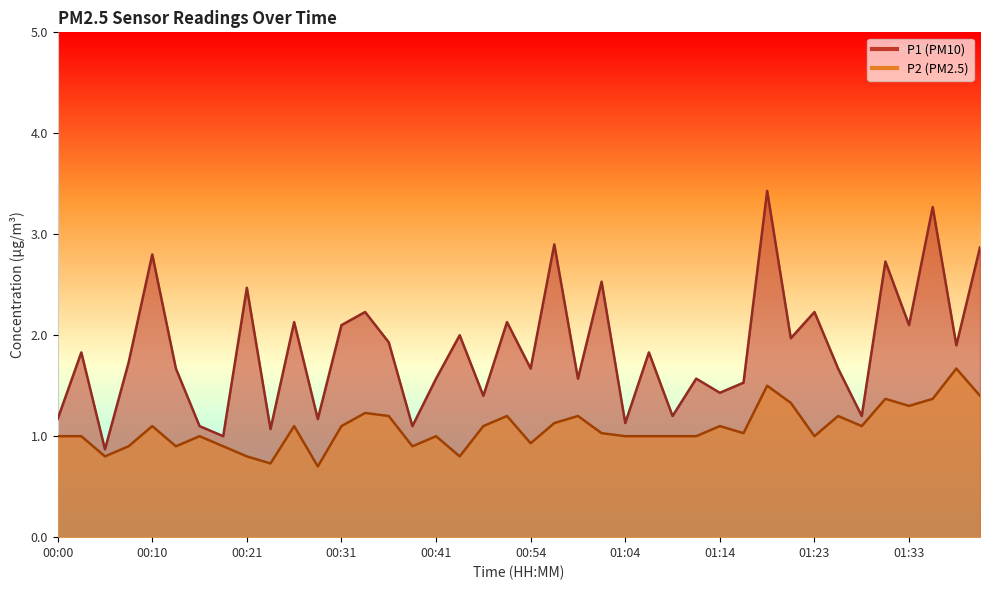

What are all the series names shown in the legend?

P1, P2